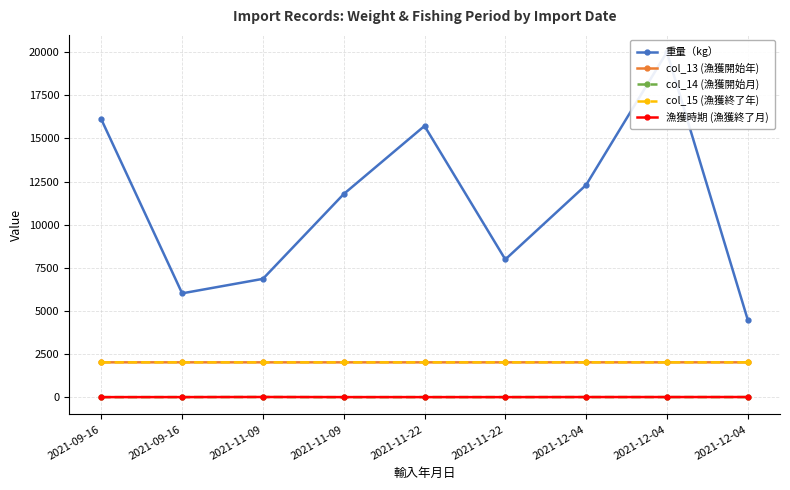

True or false: col_13 (漁獲開始年) and 漁獲時期 (漁獲終了月) intersect in this chart.

False